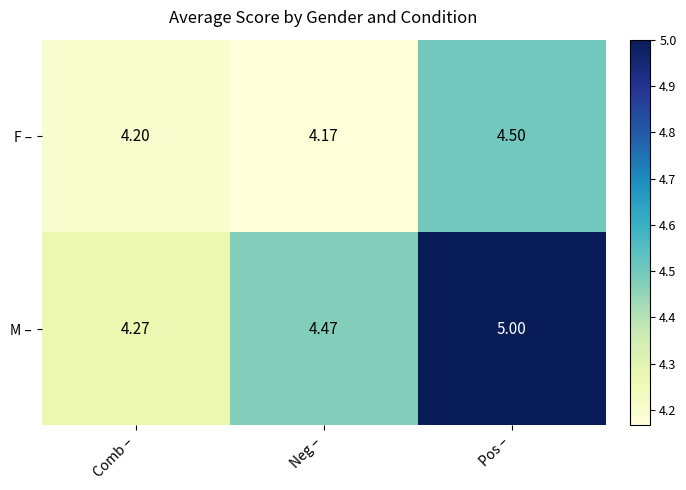

Which category has the lowest value in the M – series?

Comb –